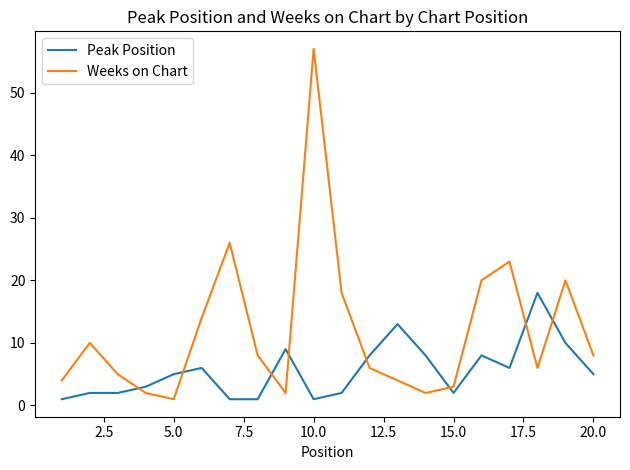

How many times do Peak Position and Weeks on Chart cross each other?

8